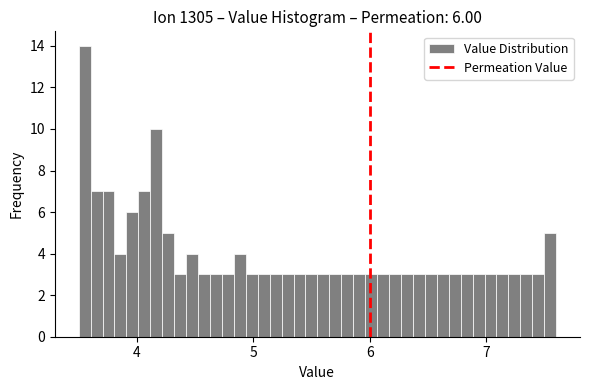

Around what value on the x-axis is the tallest bar? Give the approximate position of its centre, as read against the axis.

3.6